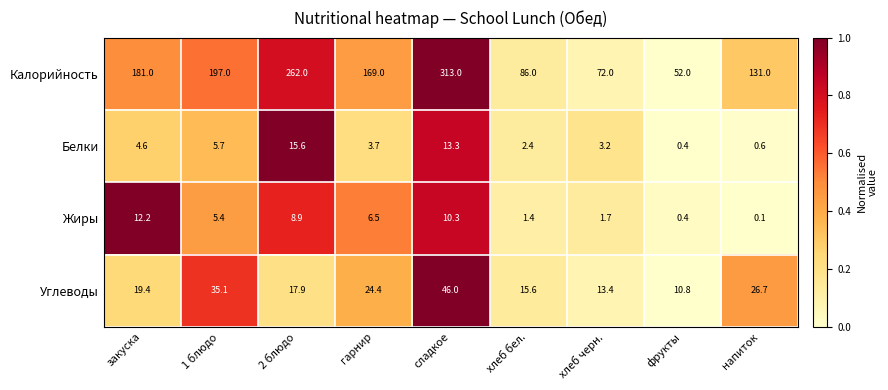

Which category has the highest value in the Белки series?

2 блюдо